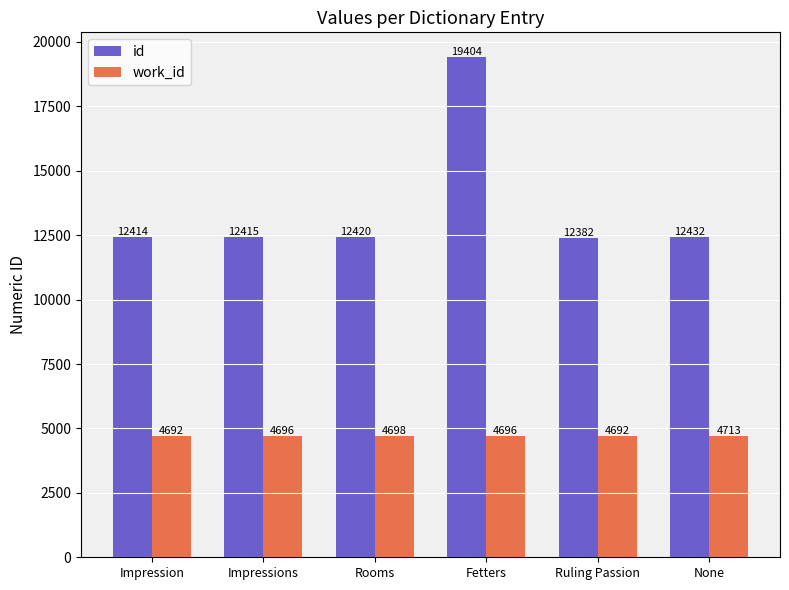

Reading left to right, list all the values displayed in this chart.

id: 12414	12415	12420	19404	12382	12432
work_id: 4692	4696	4698	4696	4692	4713